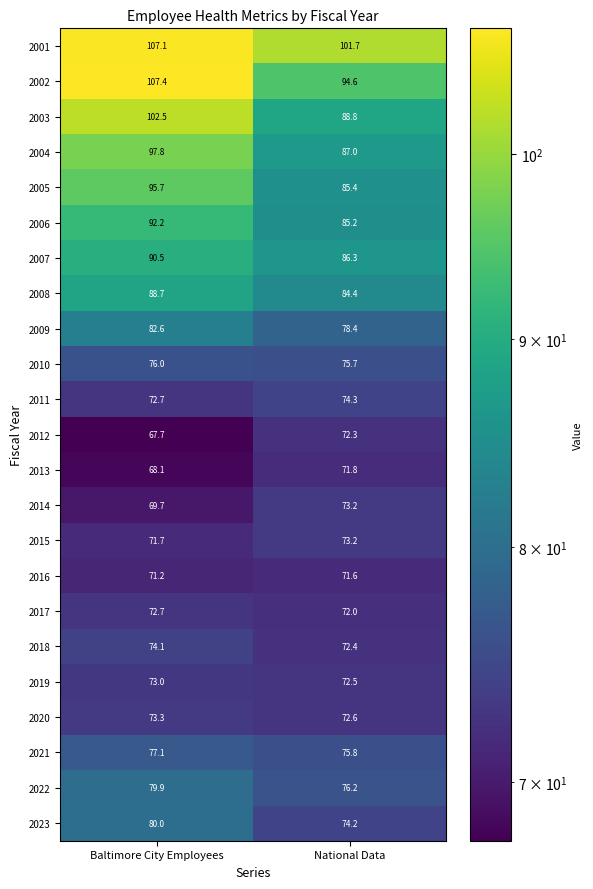

At which label is 2006 closest to 88?

National Data